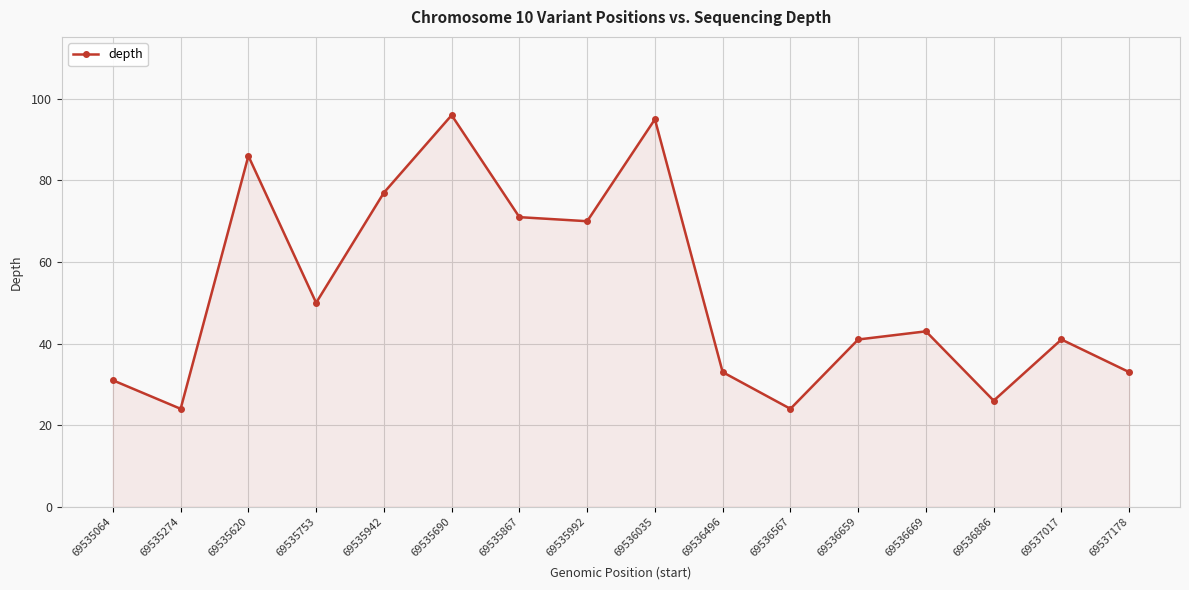

What is the smallest value displayed?

24